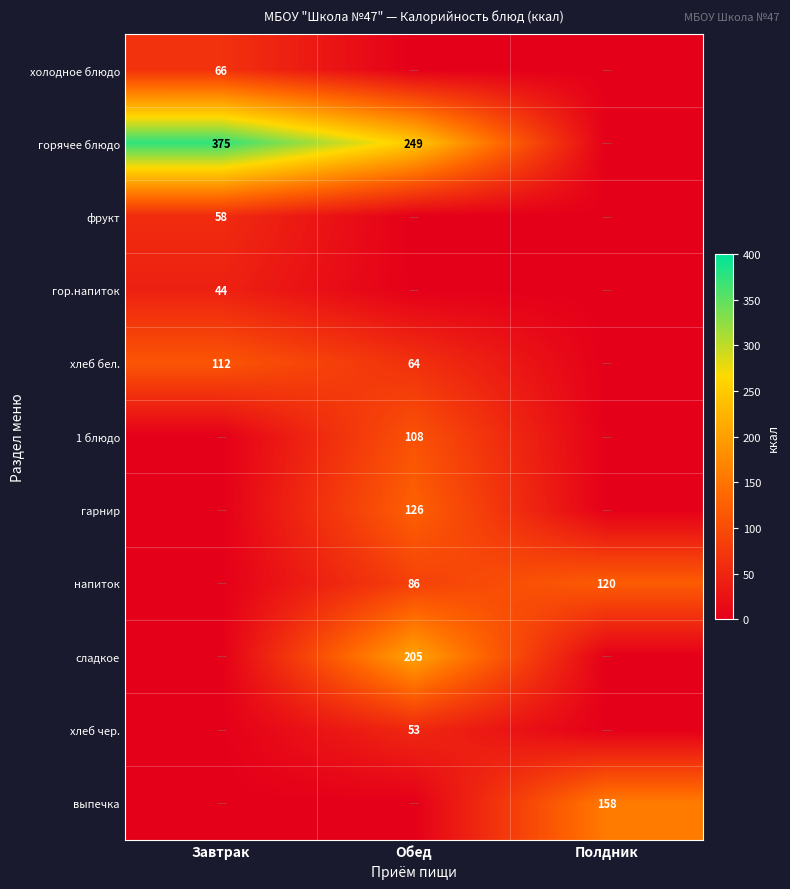

The горячее блюдо series shows 249 at Обед. True or false?

True